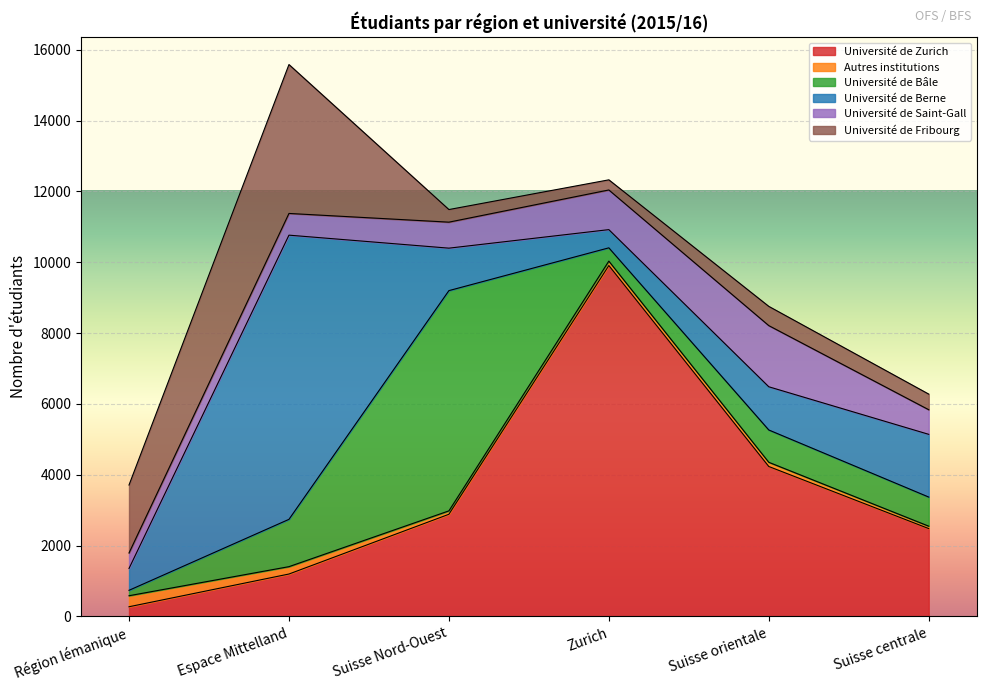

What is the approximate value of Autres institutions at Suisse Nord-Ouest?

96